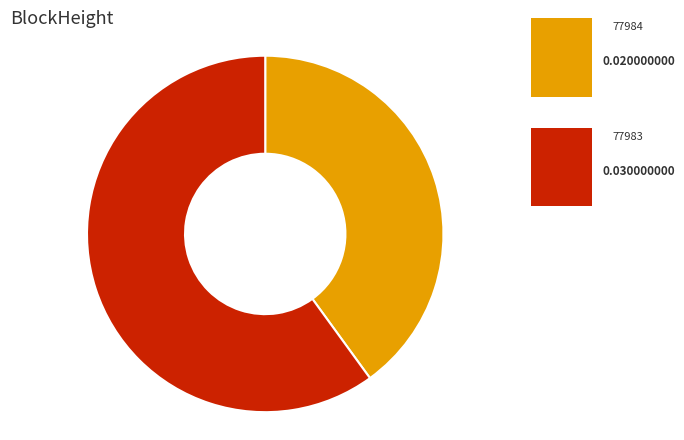

Which category has the smallest portion of the pie?

77984